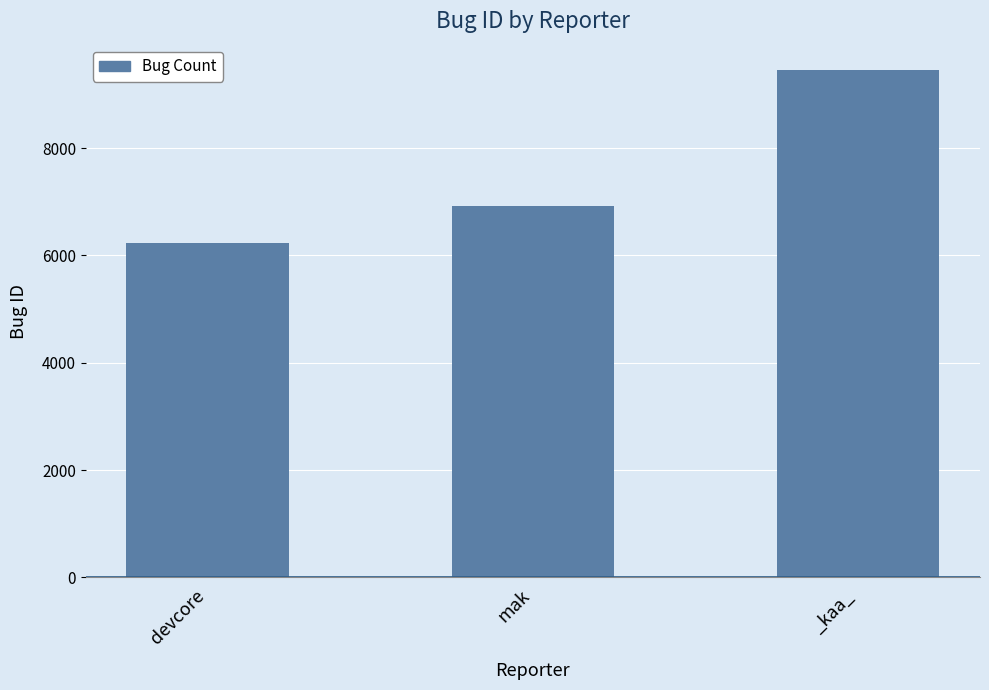

What position from the right is _kaa_?

1